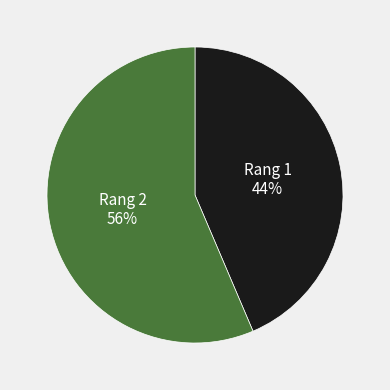

The Rang 1 slice represents 44% of the pie. True or false?

True